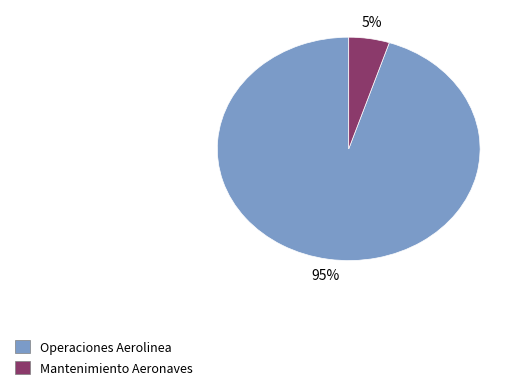

To the nearest percent, what is the average slice percentage?

50%